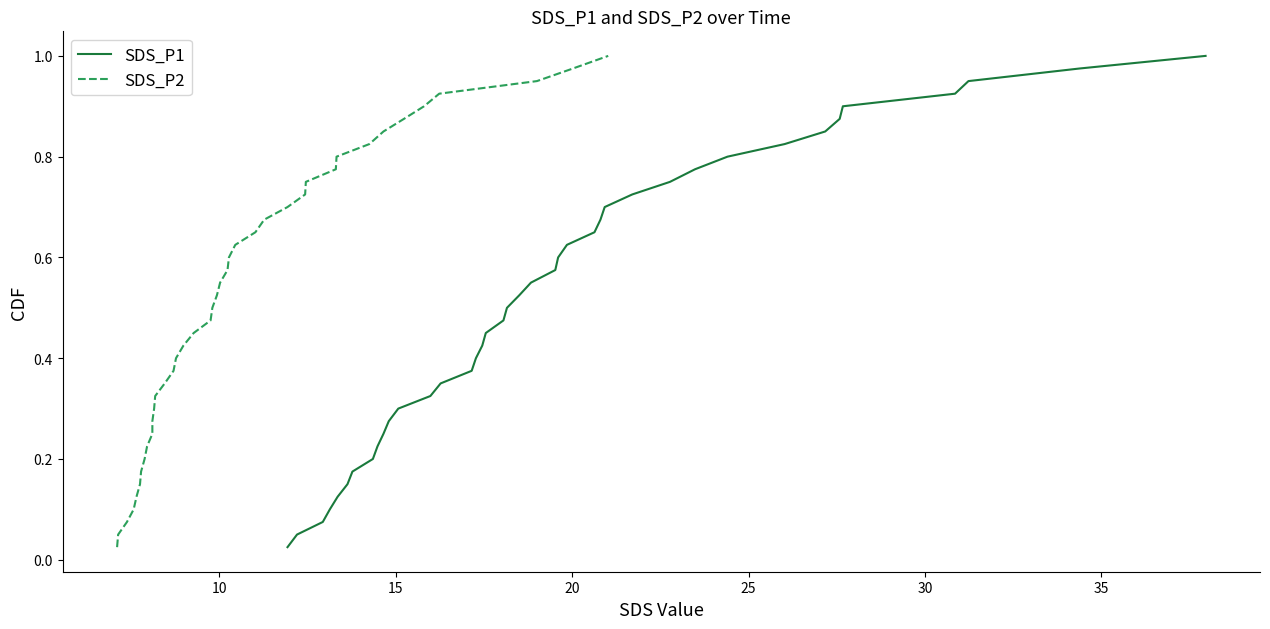

What is the difference between the maximum and minimum values in the SDS_P2 series?

1.0